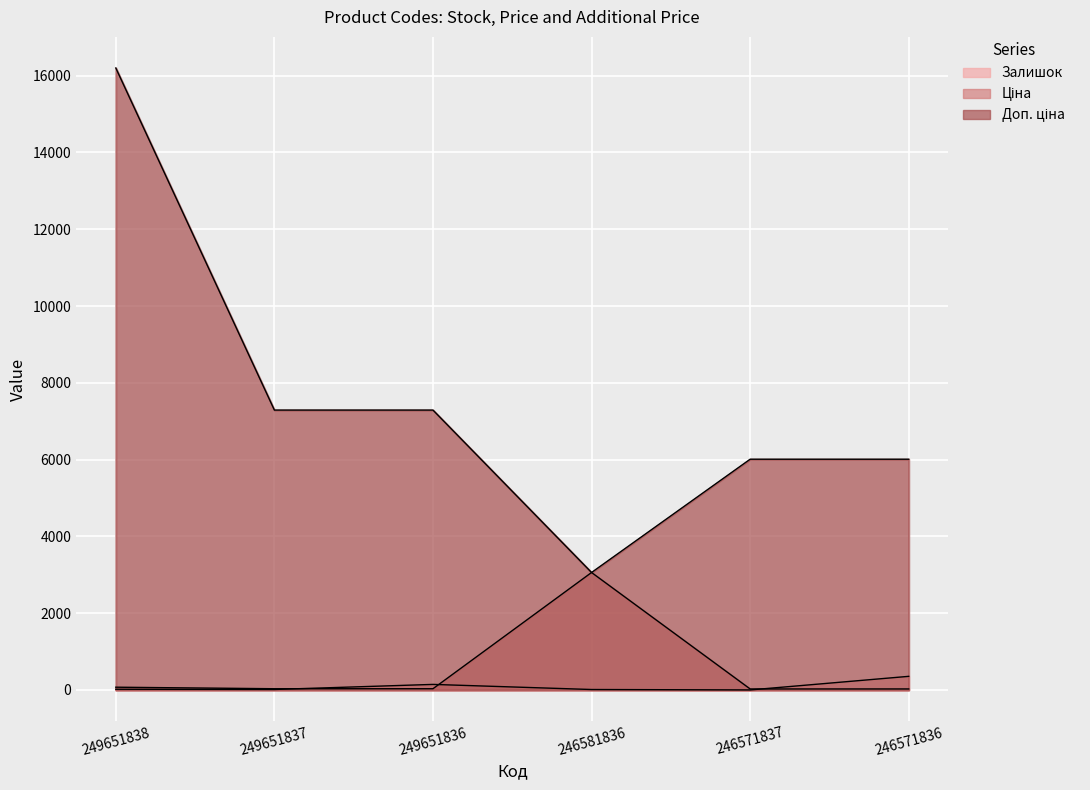

The Ціна series shows 32.4 at 249651837. True or false?

True